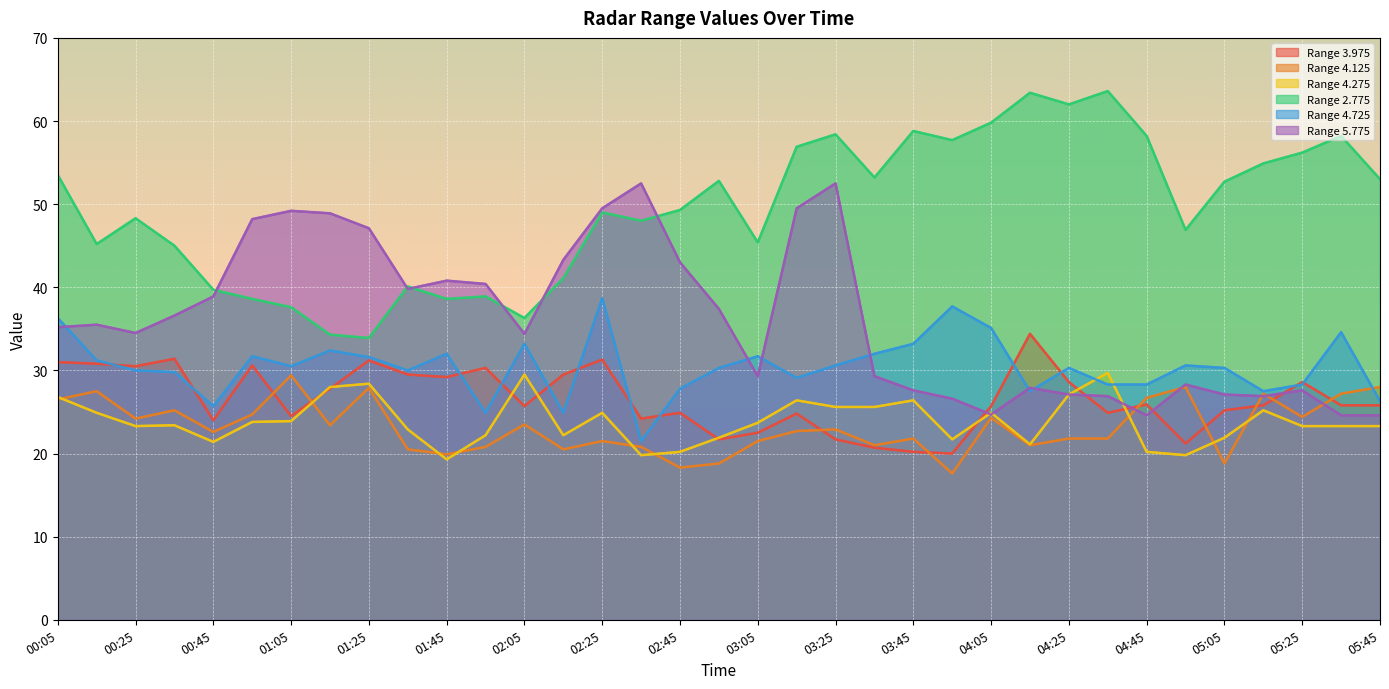

At 05:35, list the series in order from smallest to largest.

4.275, 5.775, 3.975, 4.125, 4.725, 2.775